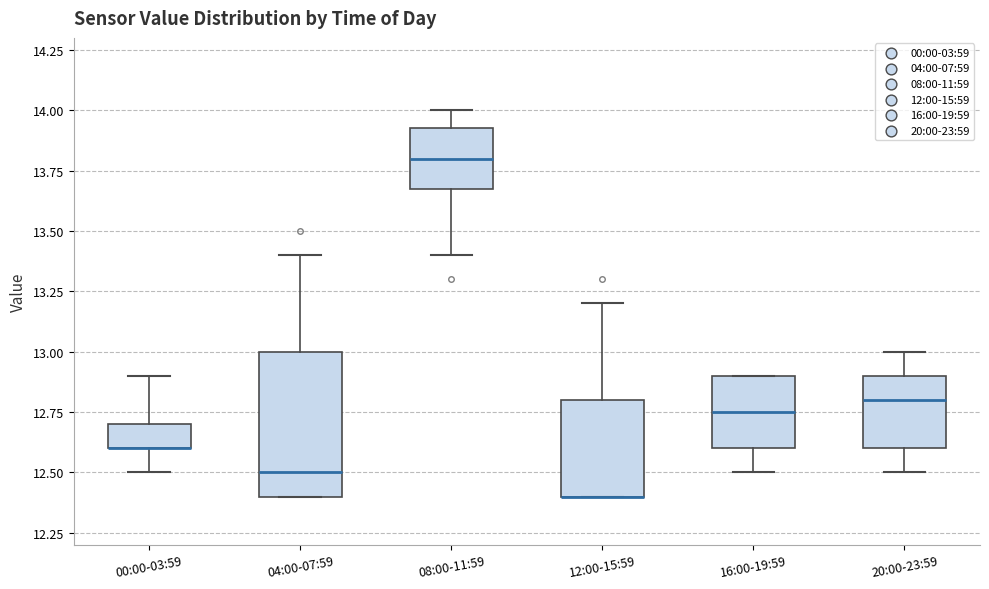

Which box is the tallest, from its lower edge to its upper edge?

04:00-07:59